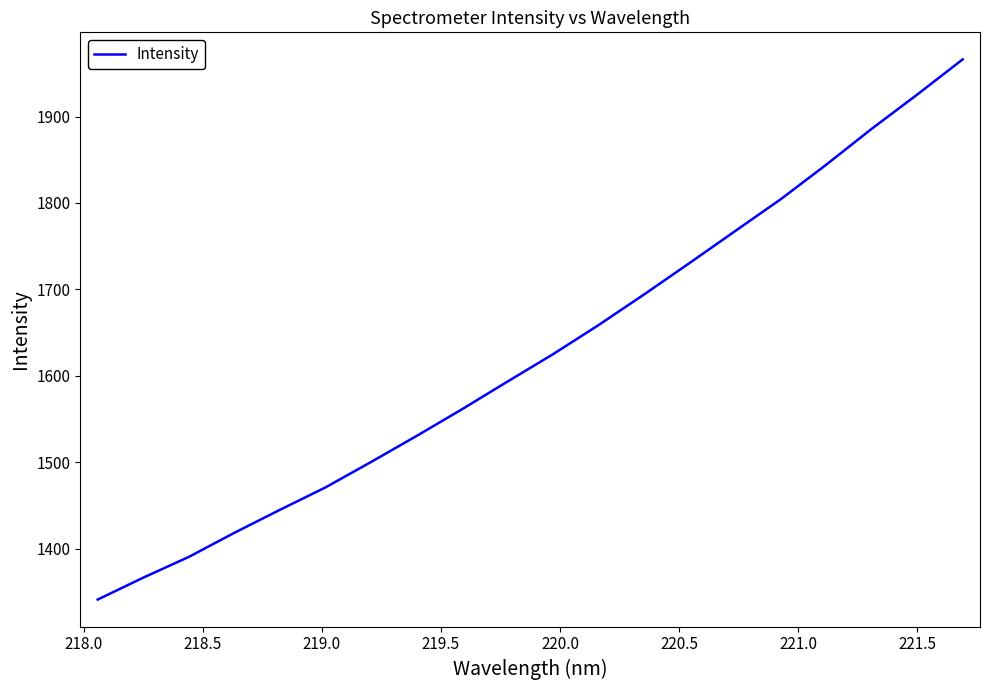

What is the greatest value displayed?

1966.3